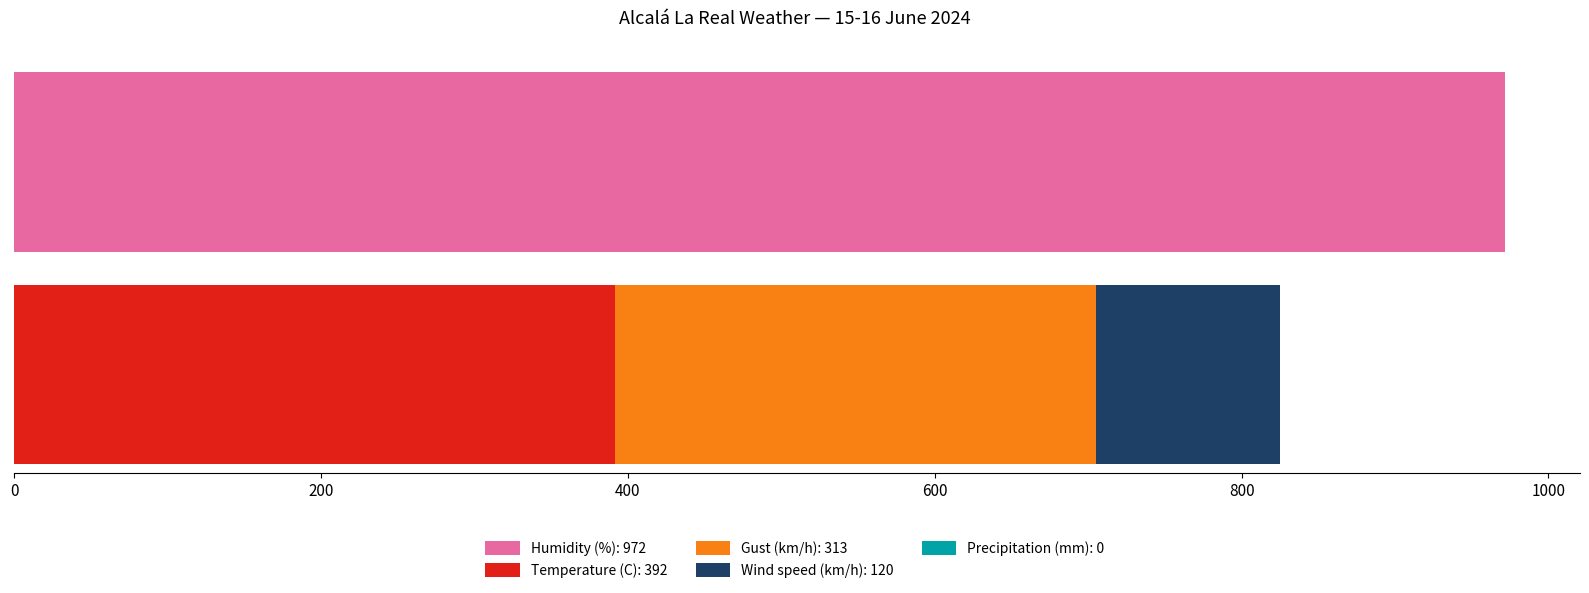

How many values in the Wind speed (km/h) series are below 3?

8